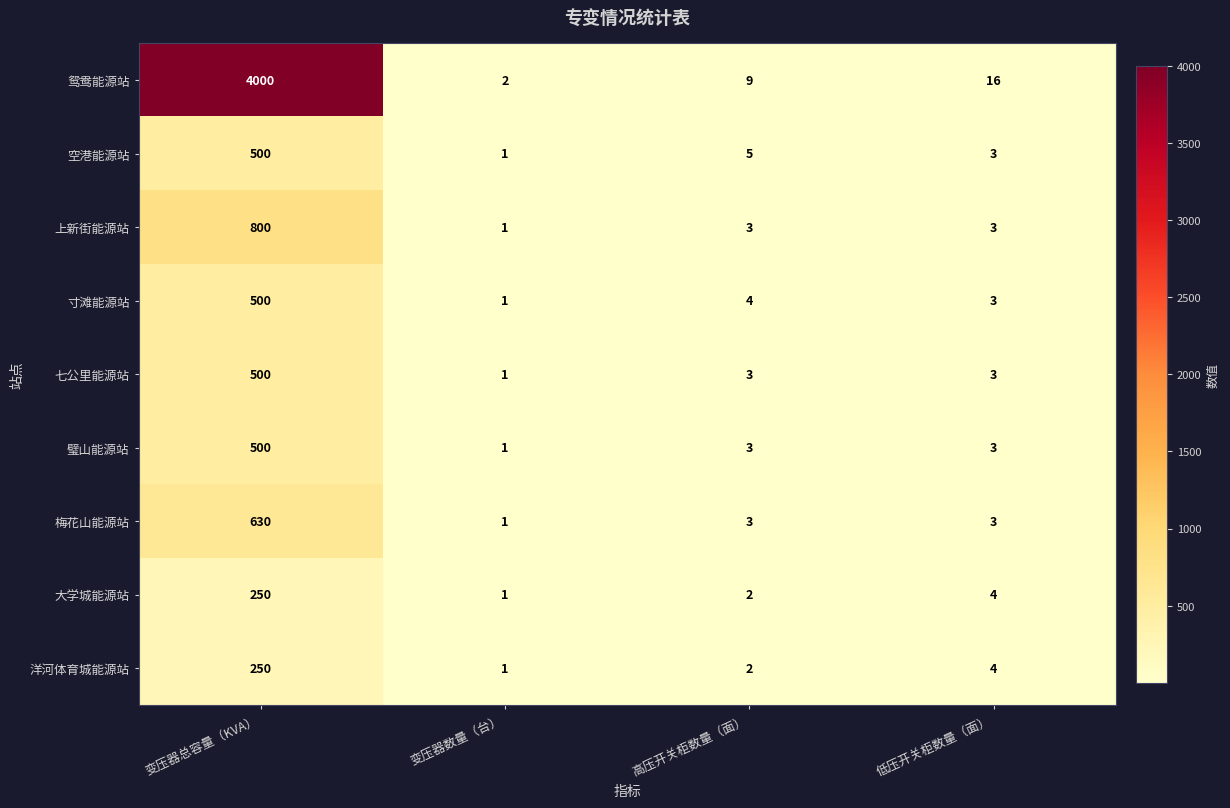

Where is 空港能源站 nearest to the value 250?

高压开关柜数量（面）